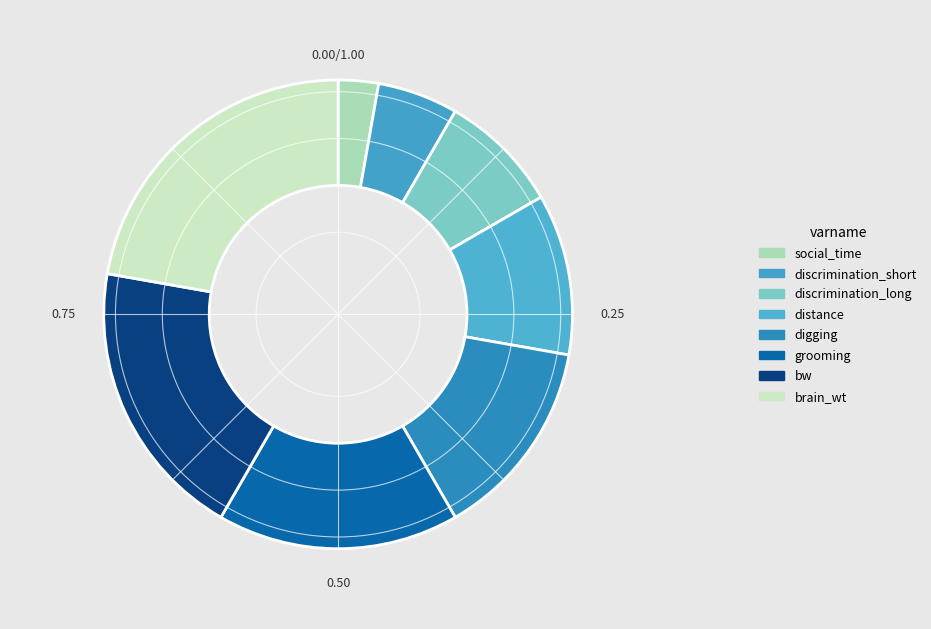

Which category has the biggest portion of the pie?

brain_wt